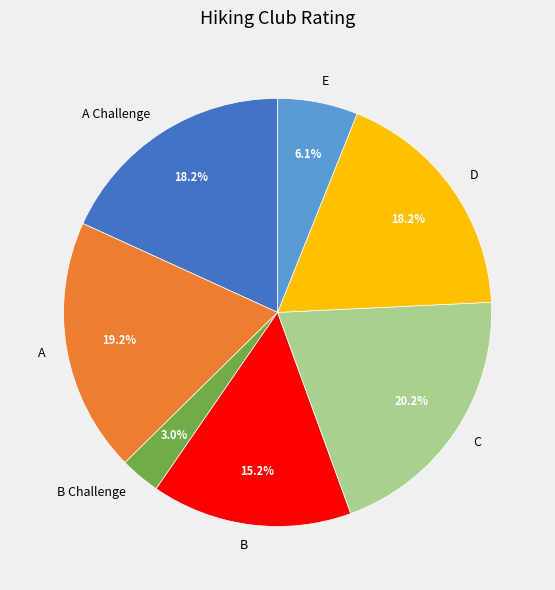

How many slices are in this pie chart?

7